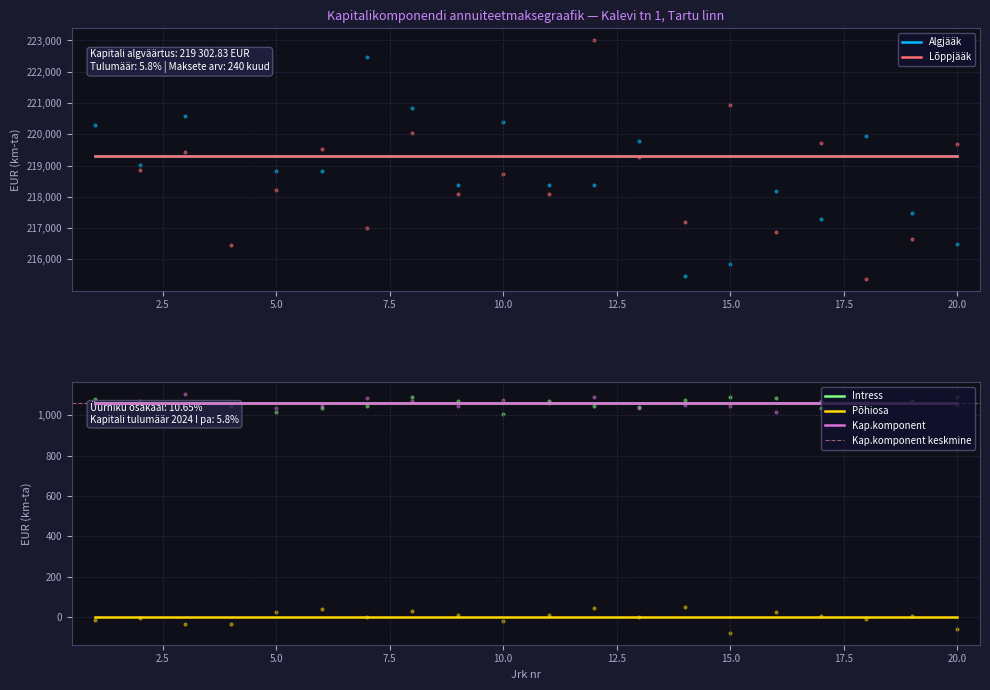

Which series has the widest spread of Y values?

Algjääk